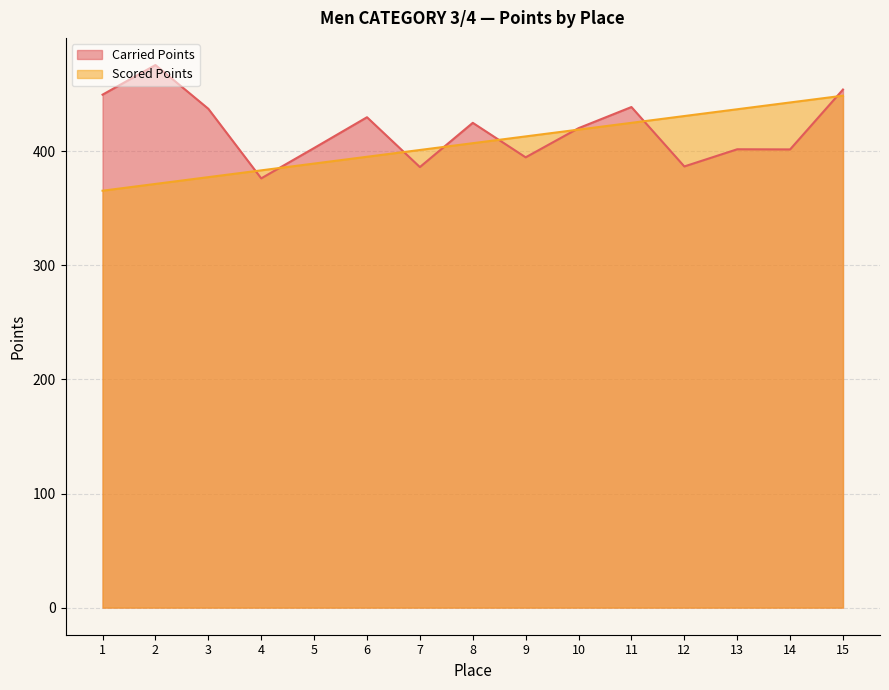

At which label does Carried Points first exceed 420?

1